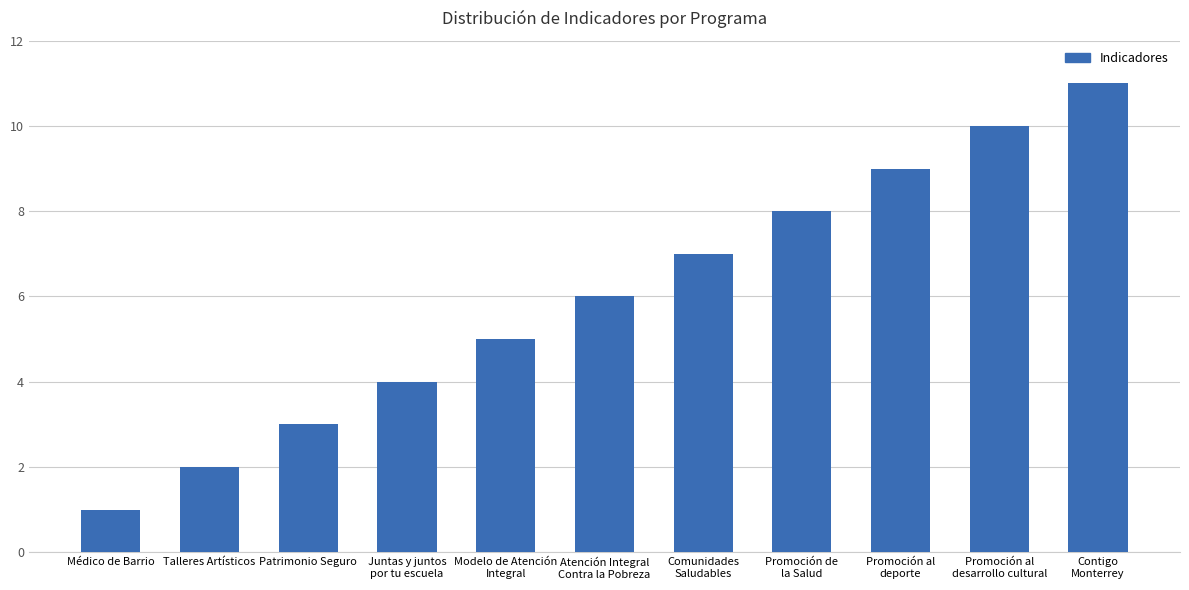

Reading right to left, extract all data points from this chart.

11	10	9	8	7	6	5	4	3	2	1